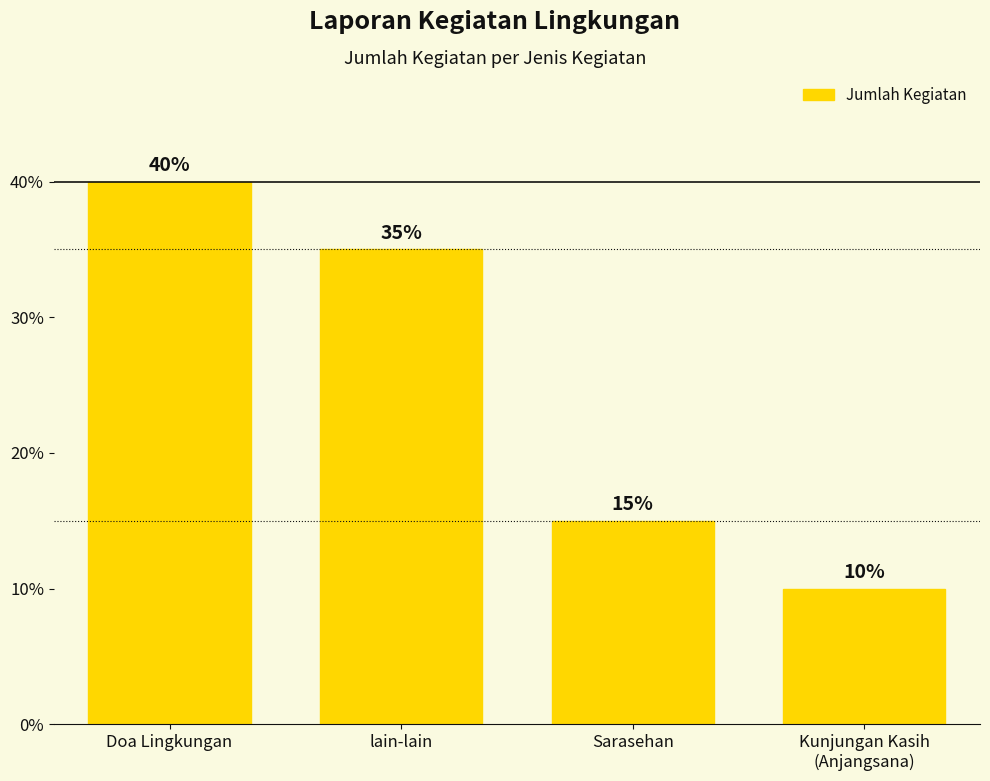

Reading left to right, what are all the values shown in this chart?

40	35	15	10